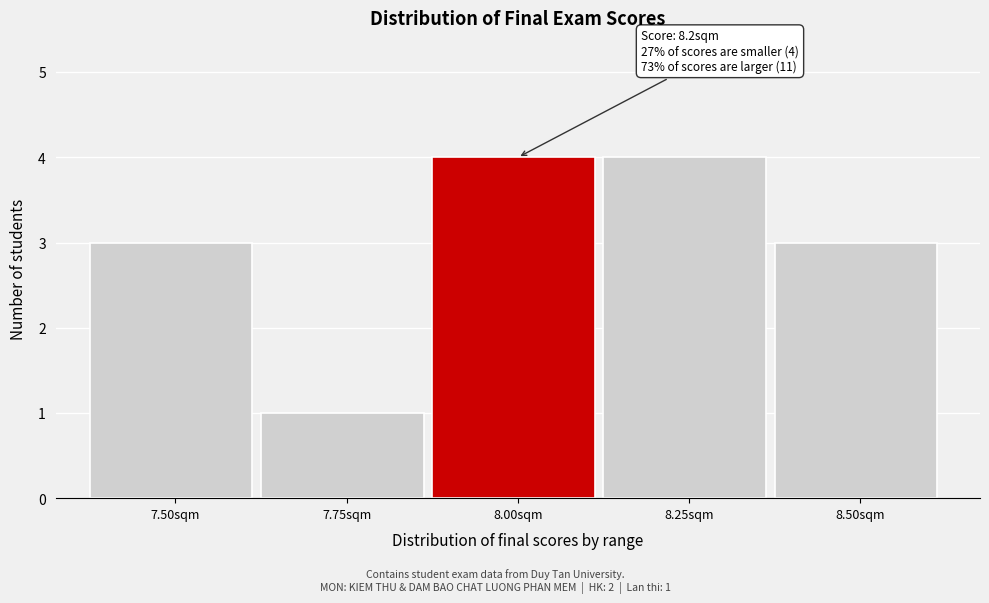

Reading left to right, extract all data points from this chart.

7.50sqm=3	7.75sqm=1	8.00sqm=4	8.25sqm=4	8.50sqm=3